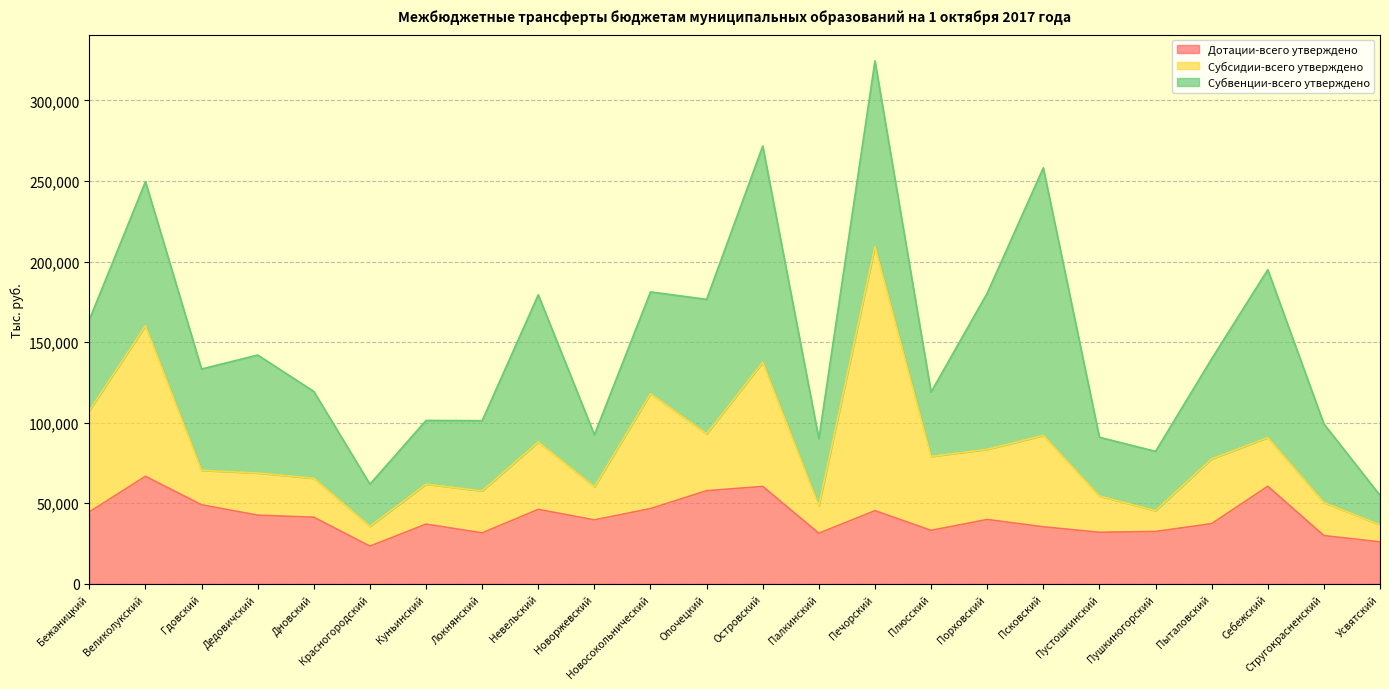

Where is the first local maximum for Субвенции-всего утверждено?

Великолукский